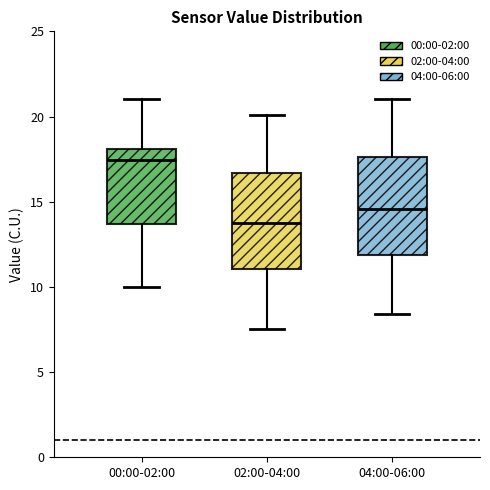

Reading left to right, transcribe this box plot: for each box, give where its median line is, the range the box spans, and where its two whiskers end, as read against the y-axis. The values are not printed on the chart, so give them approximately, as read against the axis.

00:00-02:00: median 17.5, box 13.5 to 18.0, whiskers 10.0 to 21.0
02:00-04:00: median 14.0, box 11.0 to 16.5, whiskers 7.5 to 20.0
04:00-06:00: median 14.5, box 12.0 to 17.5, whiskers 8.5 to 21.0